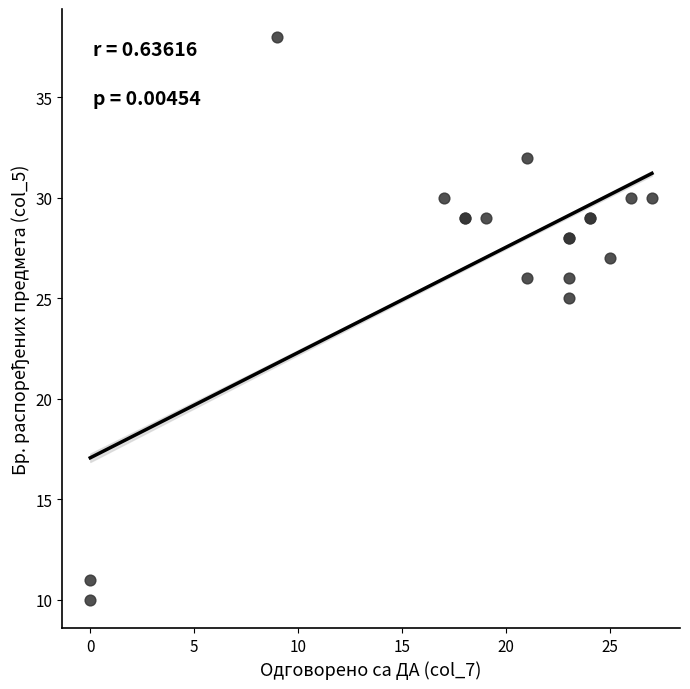

What Y value in the scatter plot is closest to 24?

25